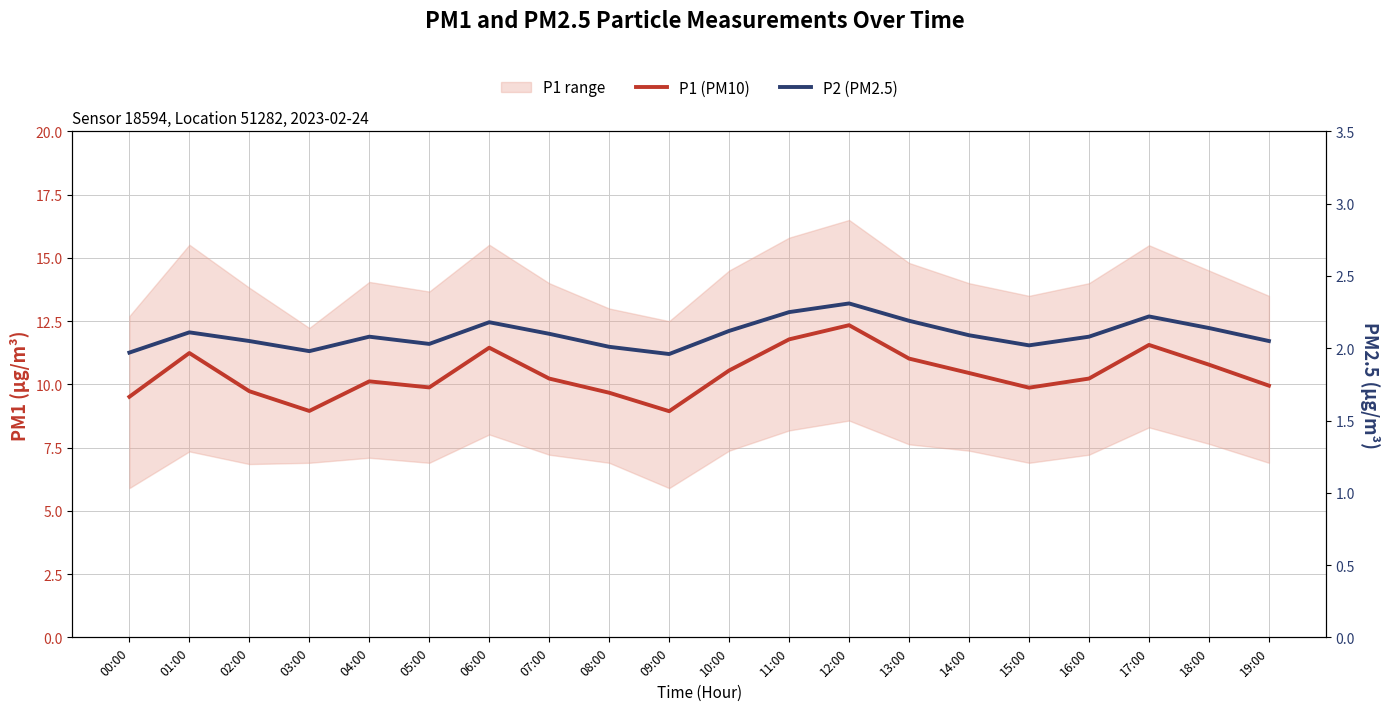

What is the label of the 15th point from the left?

14:00